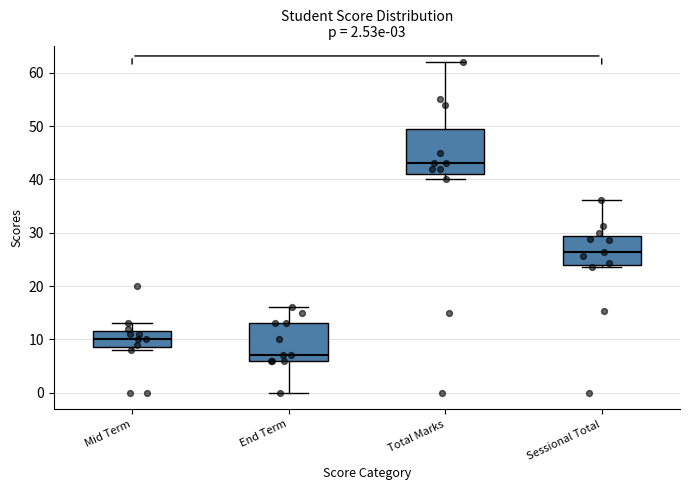

Which box is the tallest, from its lower edge to its upper edge?

Total Marks